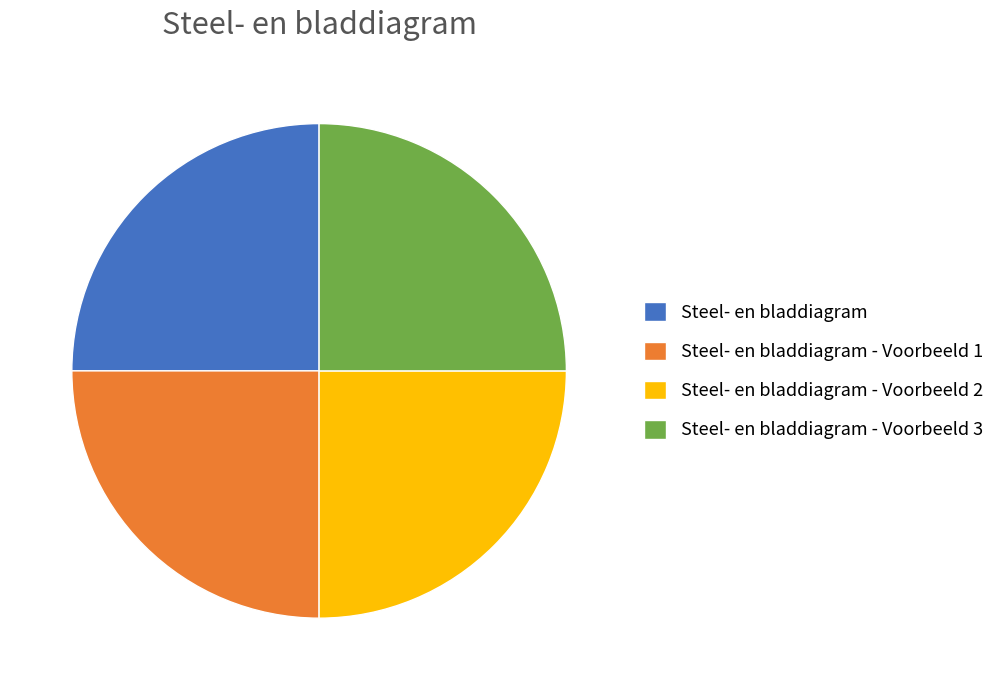

Does Steel- en bladdiagram - Voorbeeld 1 represent more than half of the total?

No